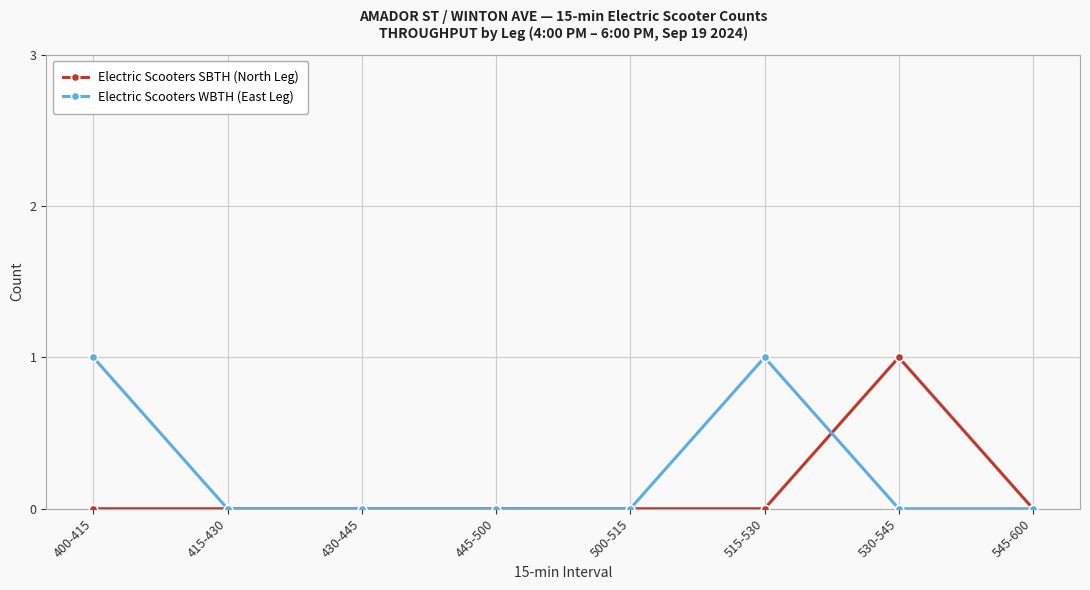

Rank the series by their average value, from lowest to highest.

Electric Scooters SBTH (North Leg), Electric Scooters WBTH (East Leg)